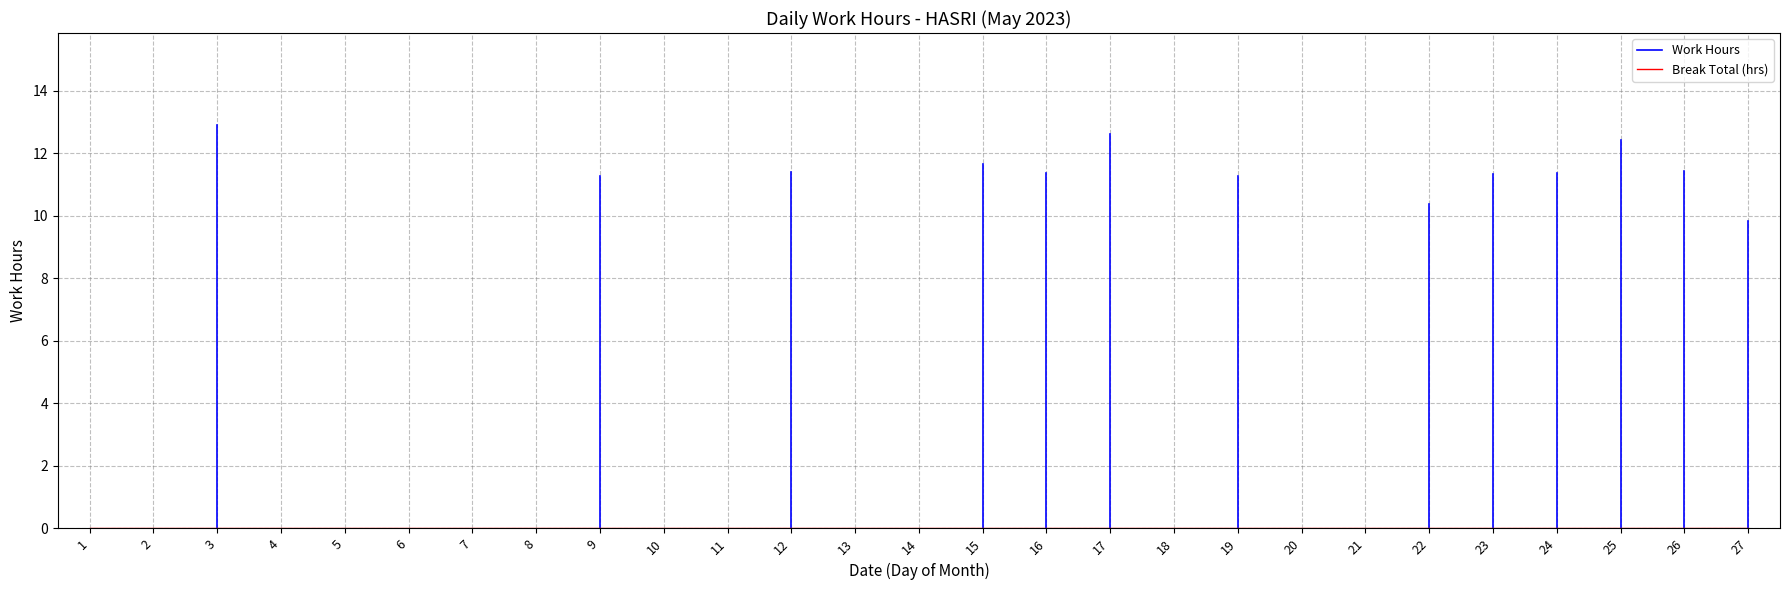

Reading right to left, list all the values displayed in this chart.

Work Hours: 9.8	11.4	12.4	11.4	11.3	10.4	0.0	0.0	11.3	0.0	12.6	11.4	11.7	0.0	0.0	11.4	0.0	0.0	11.3	0.0	0.0	0.0	0.0	0.0	12.9	0.0	0.0
Break Total: 0.0	0.0	0.0	0.0	0.0	0.0	0.0	0.0	0.0	0.0	0.0	0.0	0.0	0.0	0.0	0.0	0.0	0.0	0.0	0.0	0.0	0.0	0.0	0.0	0.0	0.0	0.0